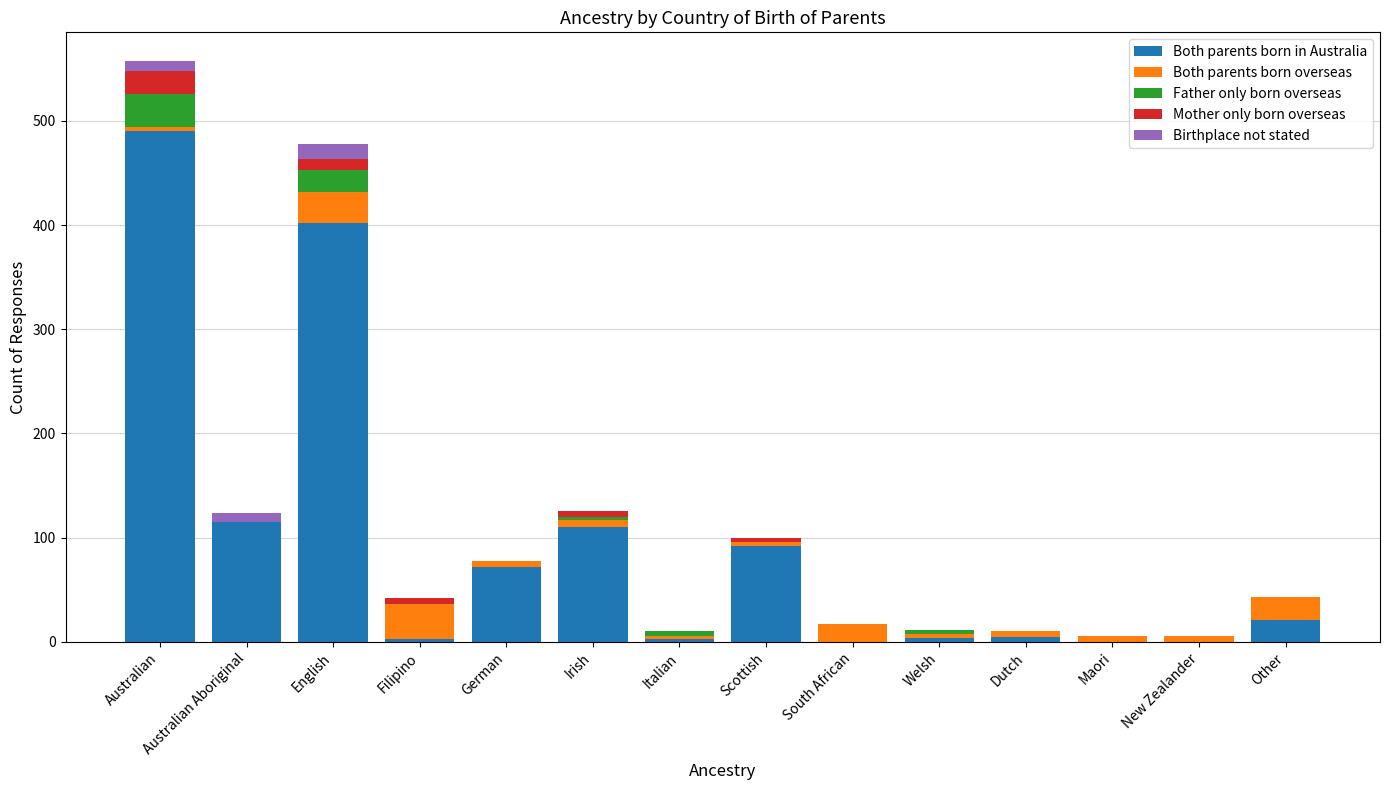

At which category is the sum across all series the highest?

Australian